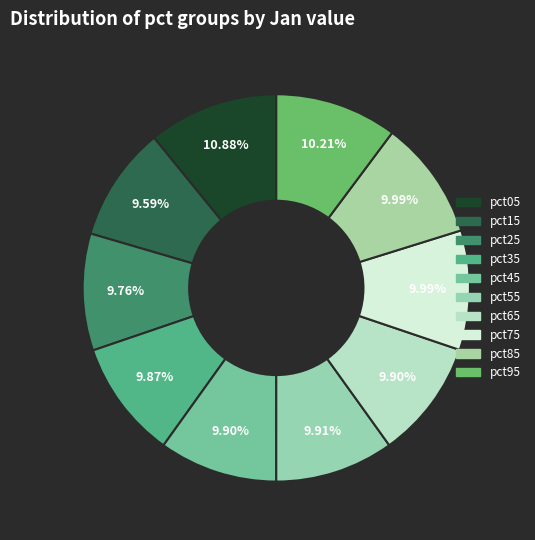

Rank the categories by value from highest to lowest.

pct05, pct95, pct75, pct85, pct55, pct65, pct45, pct35, pct25, pct15